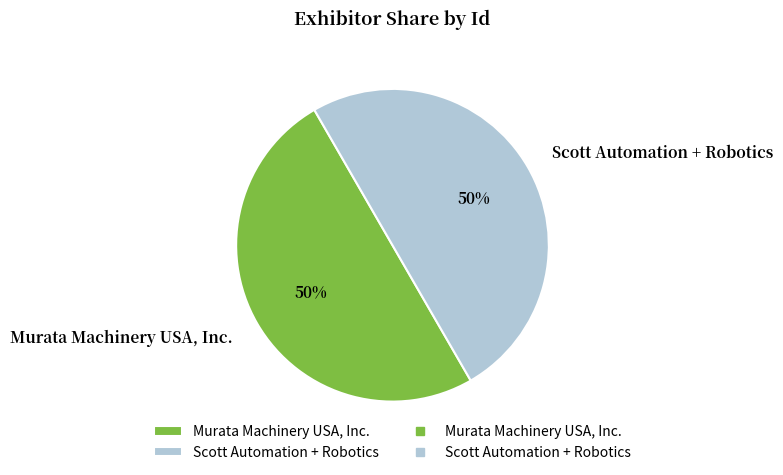

What is the ratio of the value at Scott Automation + Robotics to the value at Murata Machinery USA, Inc.?

1.0